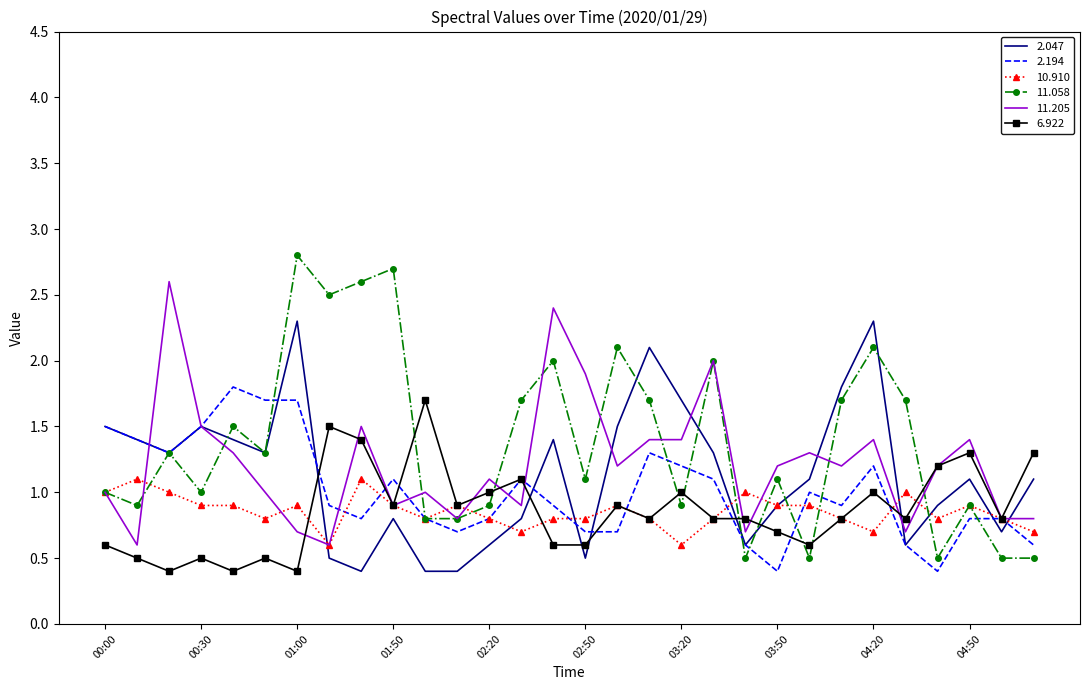

What is the lowest value of the 11.058 series?

0.5